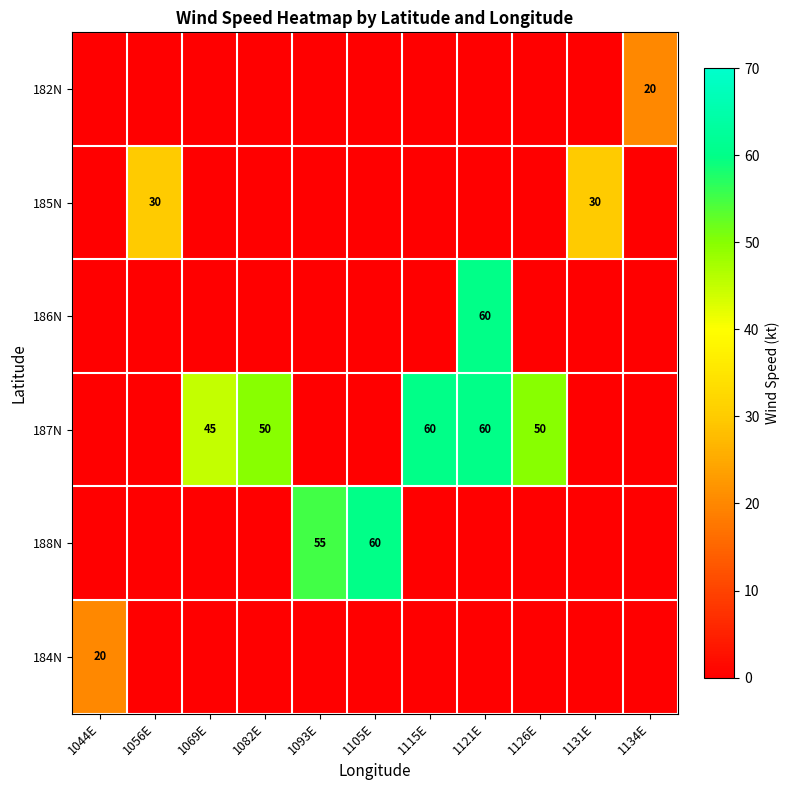

What is the average value of the 182N series?

2